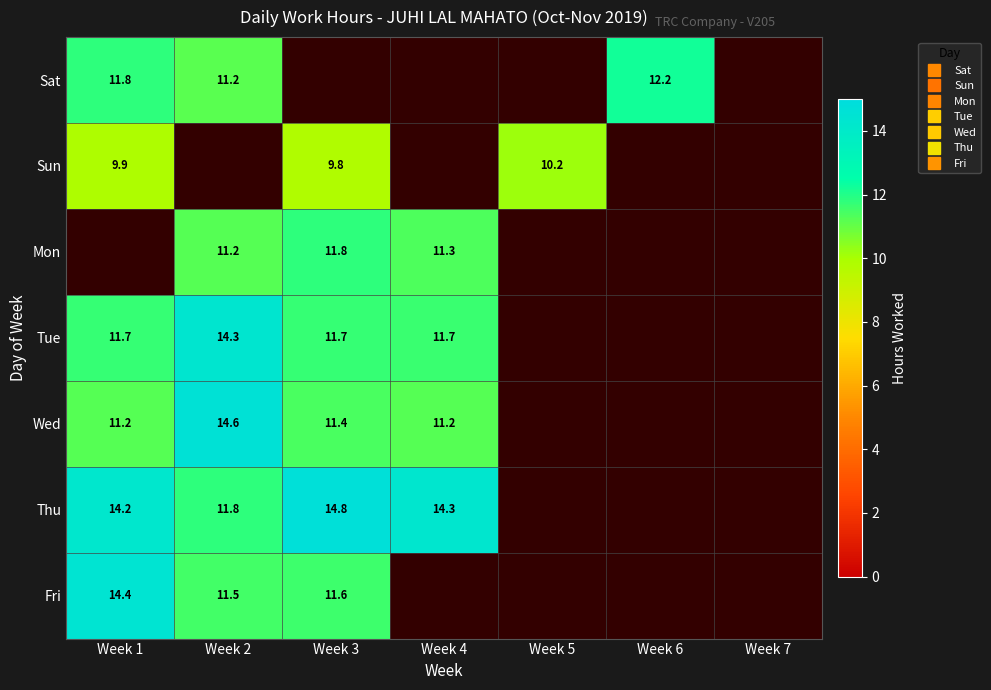

Which category has the highest value across all series?

Week 3